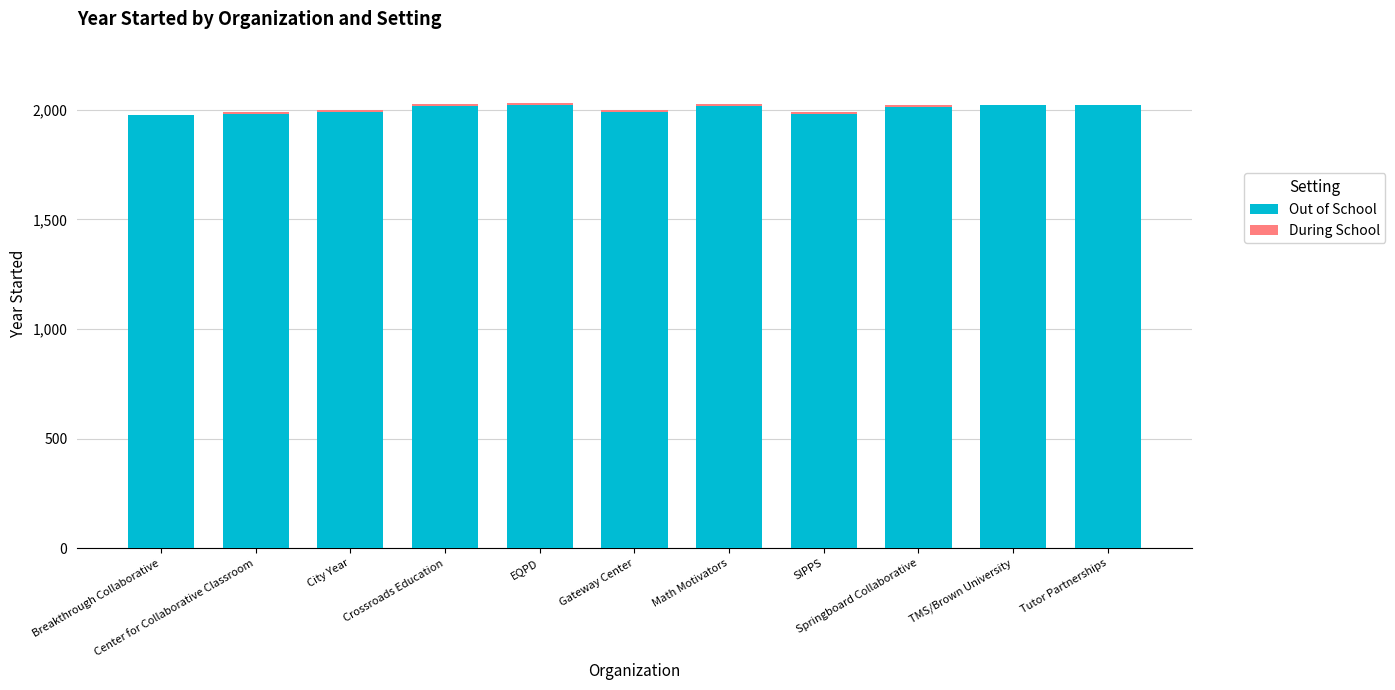

What is the maximum value for Out of School?

2020